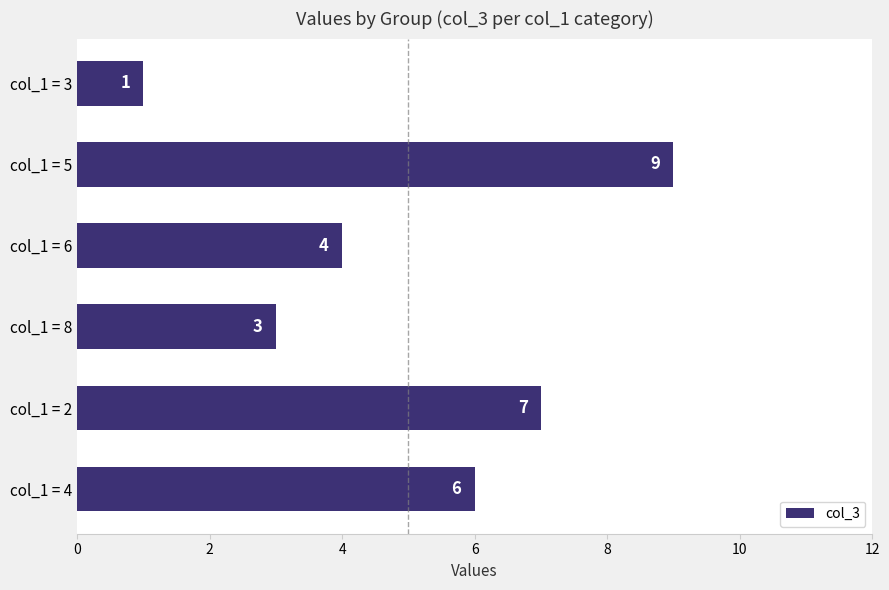

Which label corresponds to the smallest value in the chart?

col_1 = 3